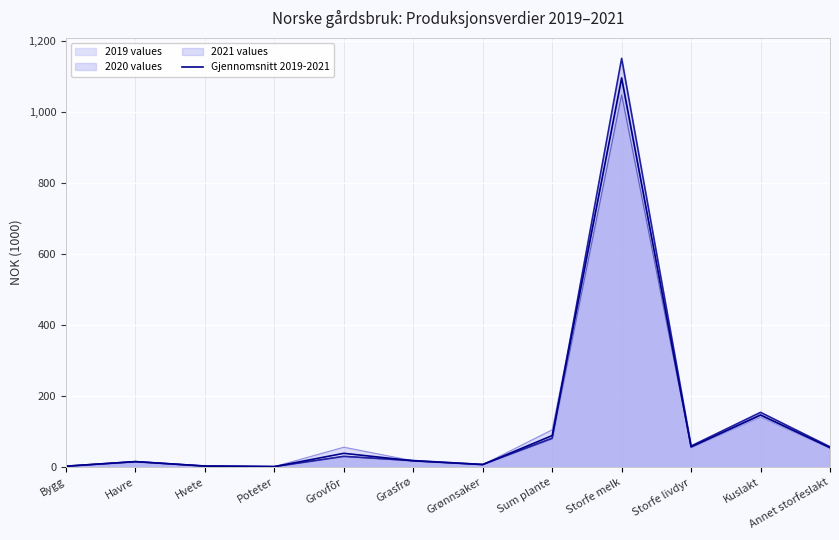

What is the sum of the values at Grønnsaker and Storfe melk?

1104.0